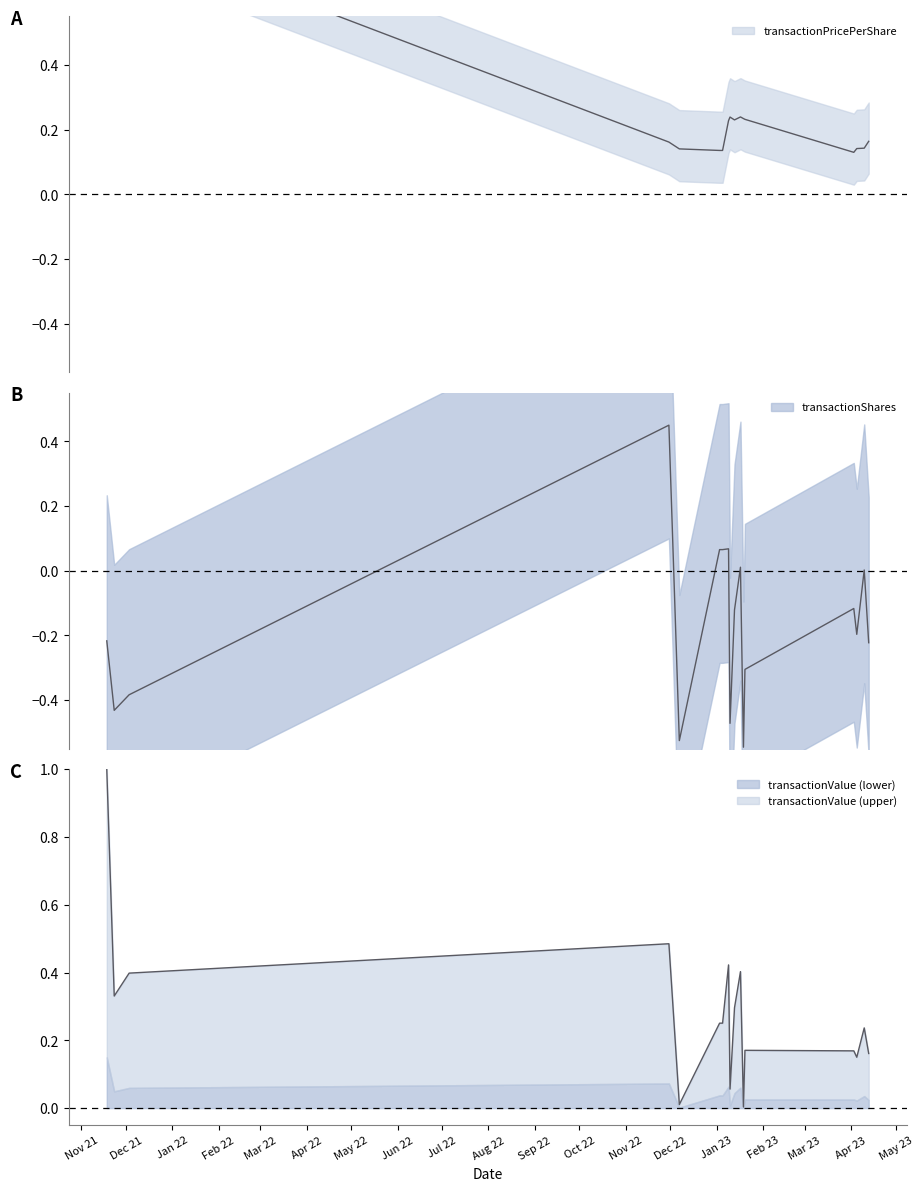

How many interior local peaks does the transactionPricePerShare series have?

2